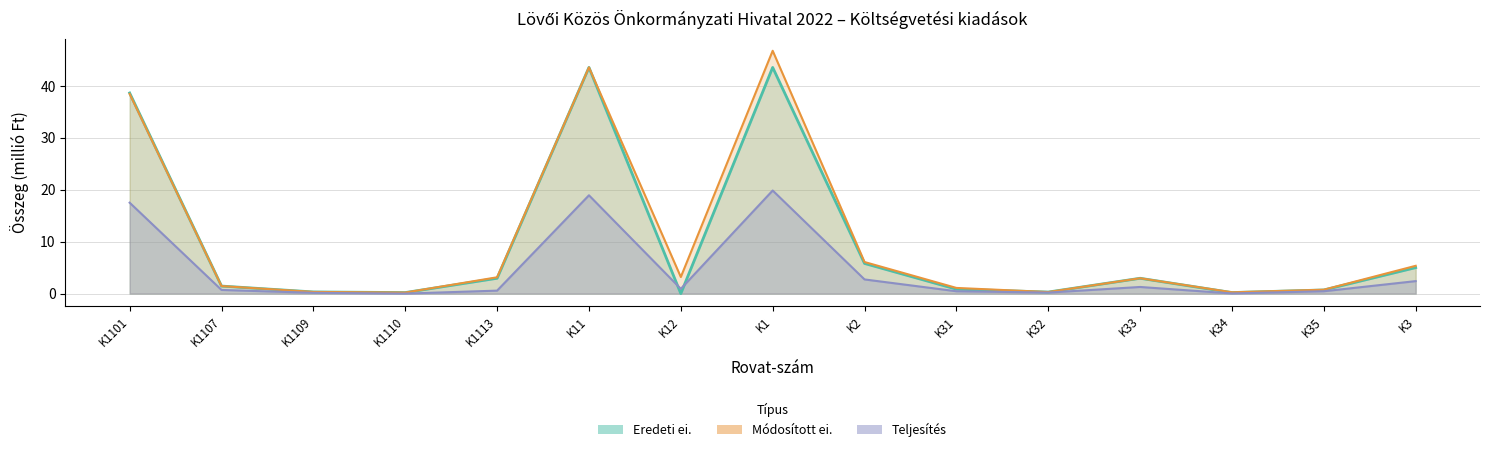

What position from the left is K3?

15